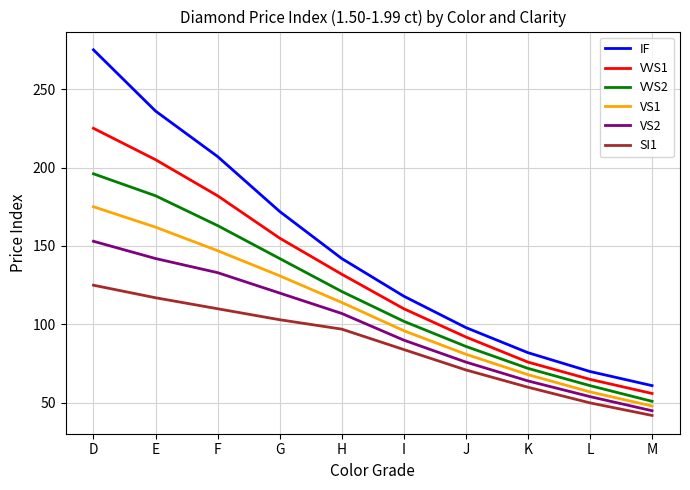

What is the total value across all series at E?

1044